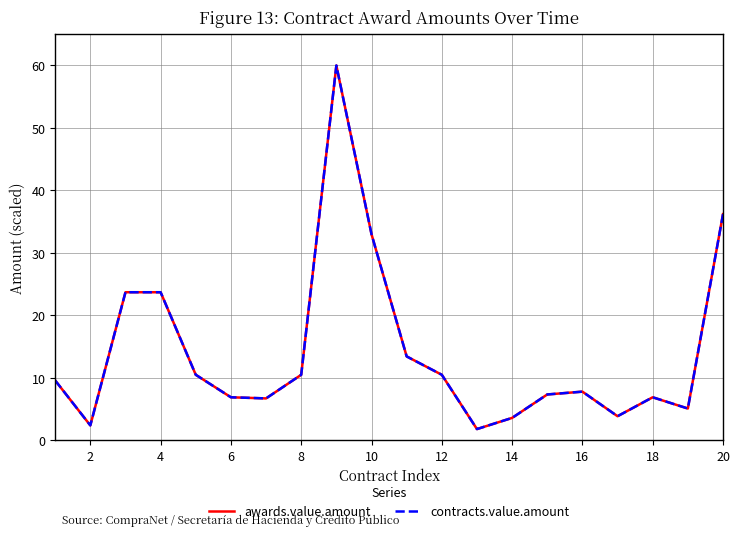

True or false: contracts.value.amount and awards.value.amount cross at least once.

False